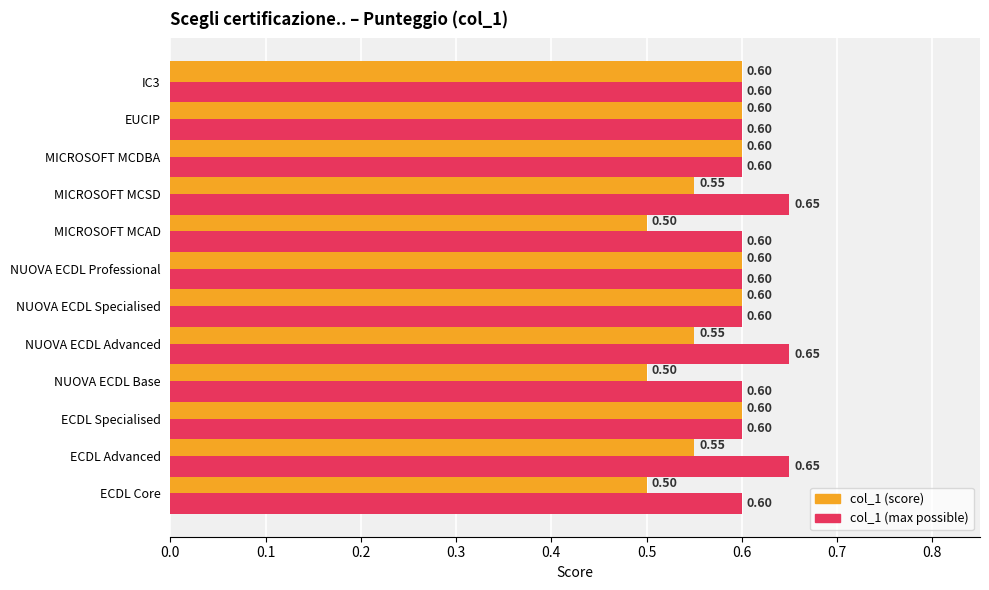

Which series changed the most between ECDL Core and NUOVA ECDL Specialised?

col_1 (score)